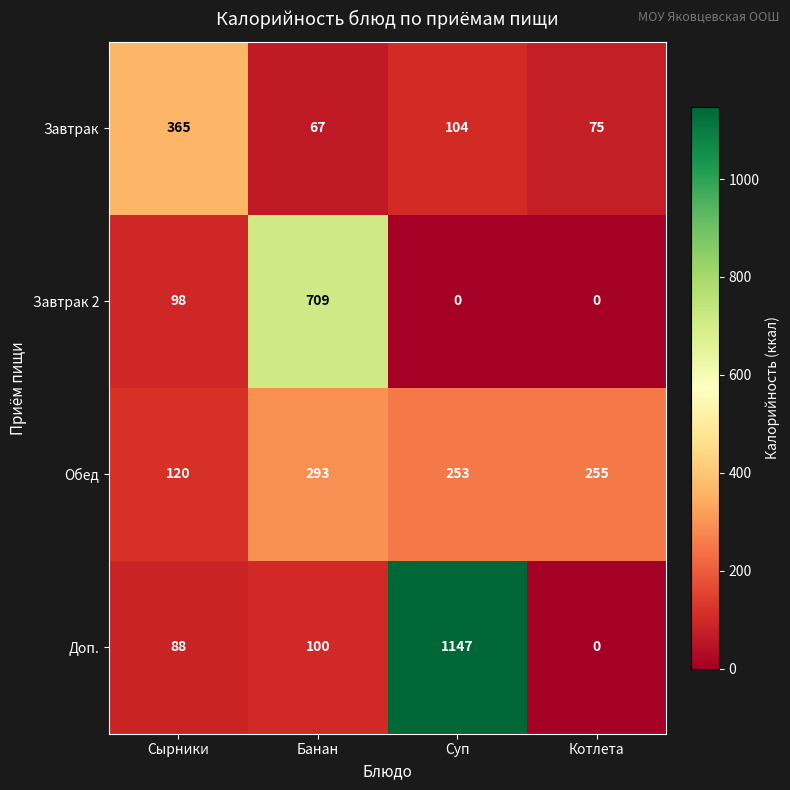

Rank the series at Сырники from highest to lowest value.

Завтрак, Обед, Завтрак 2, Доп.